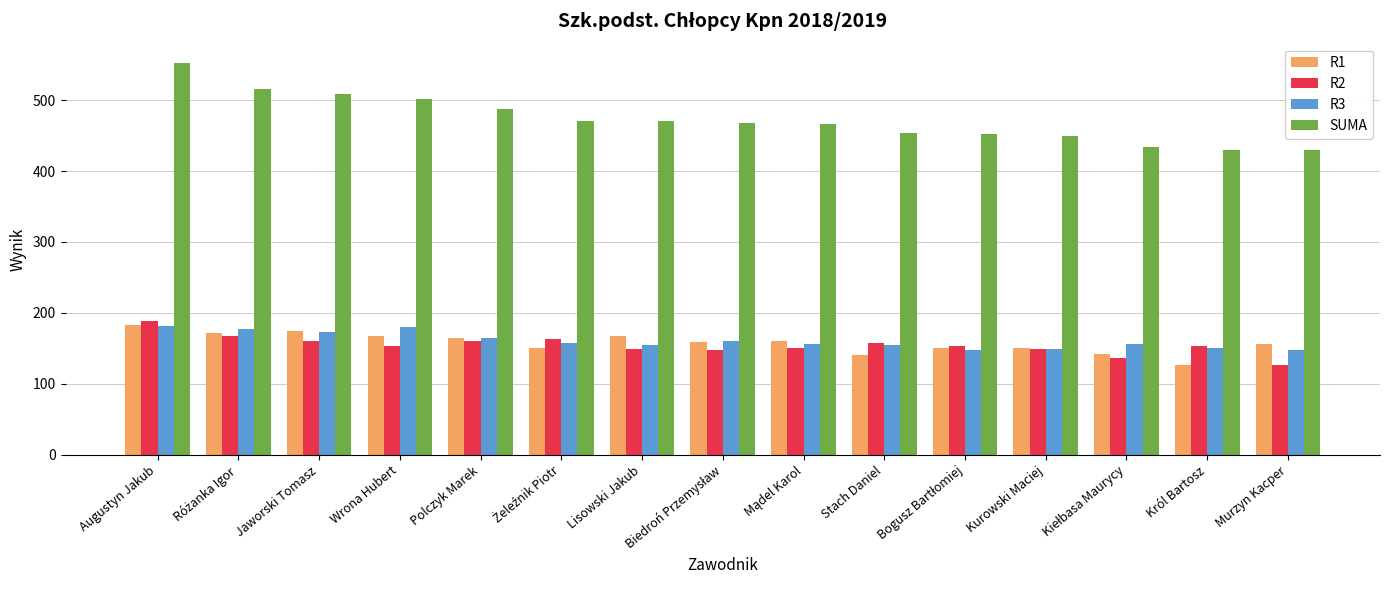

What is the difference between the maximum and second lowest values in the R1 series?

42